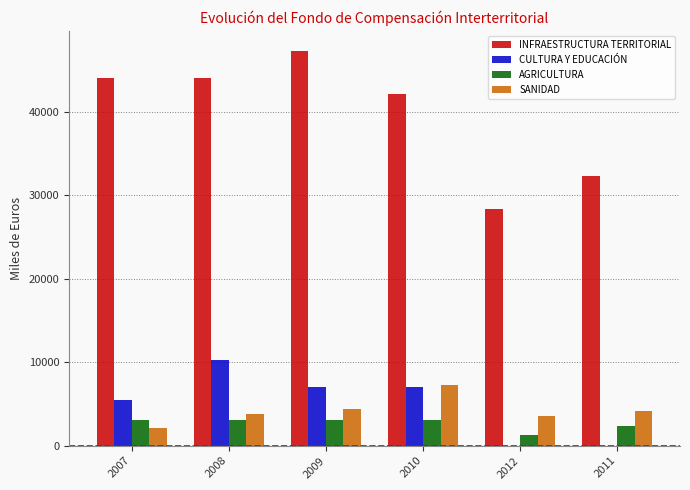

At which label does SANIDAD first exceed 4150?

2009